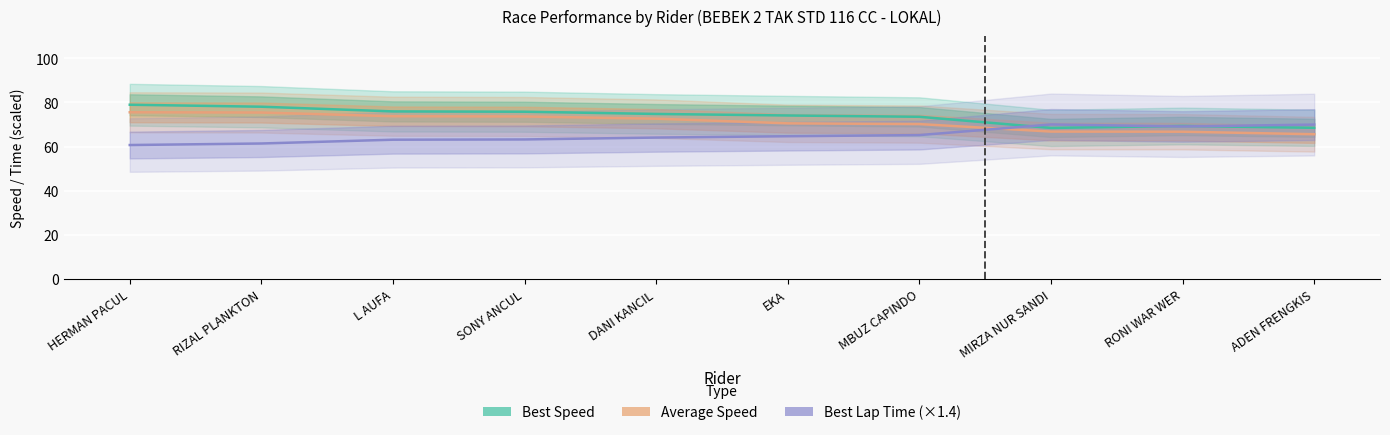

Where is the first local maximum for Best Lap Time (×1.4)?

MIRZA NUR SANDI